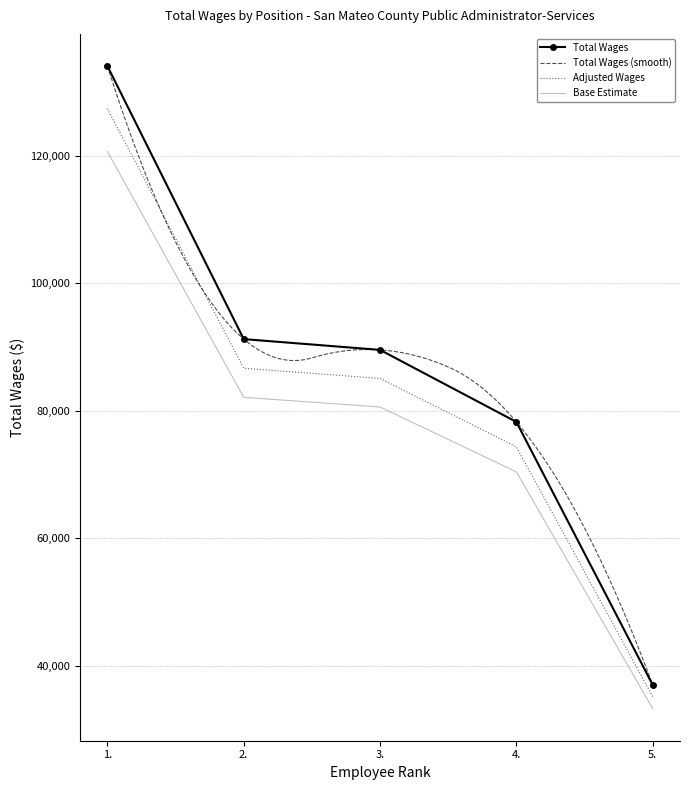

At which label is the value closest to 85515?

3.